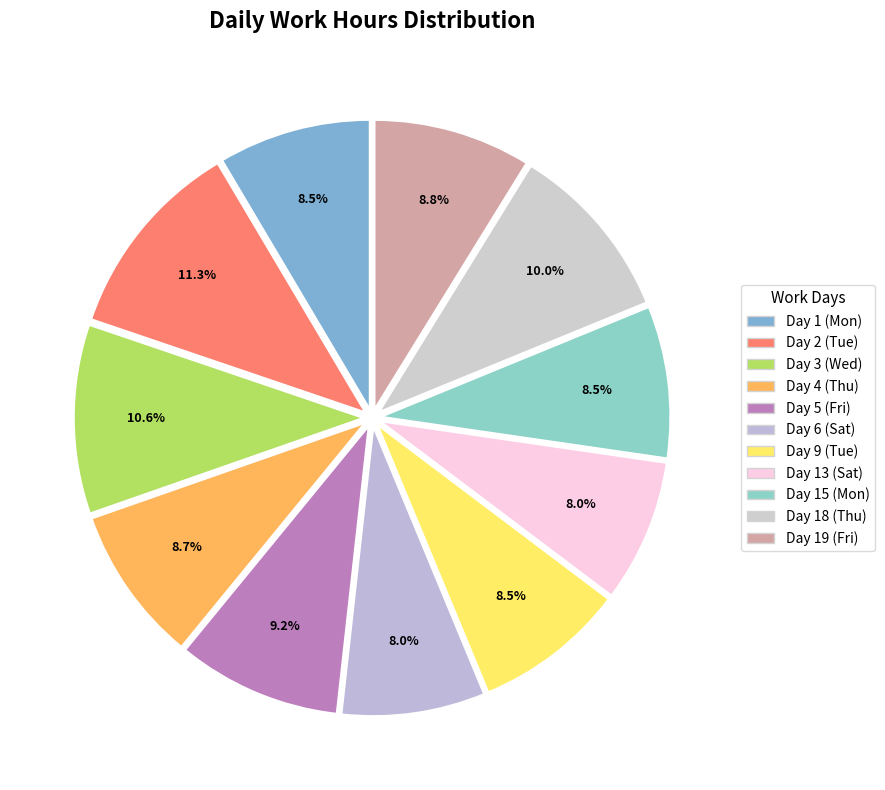

How much of the chart is everything except Day 9 (Tue)?

91.5%